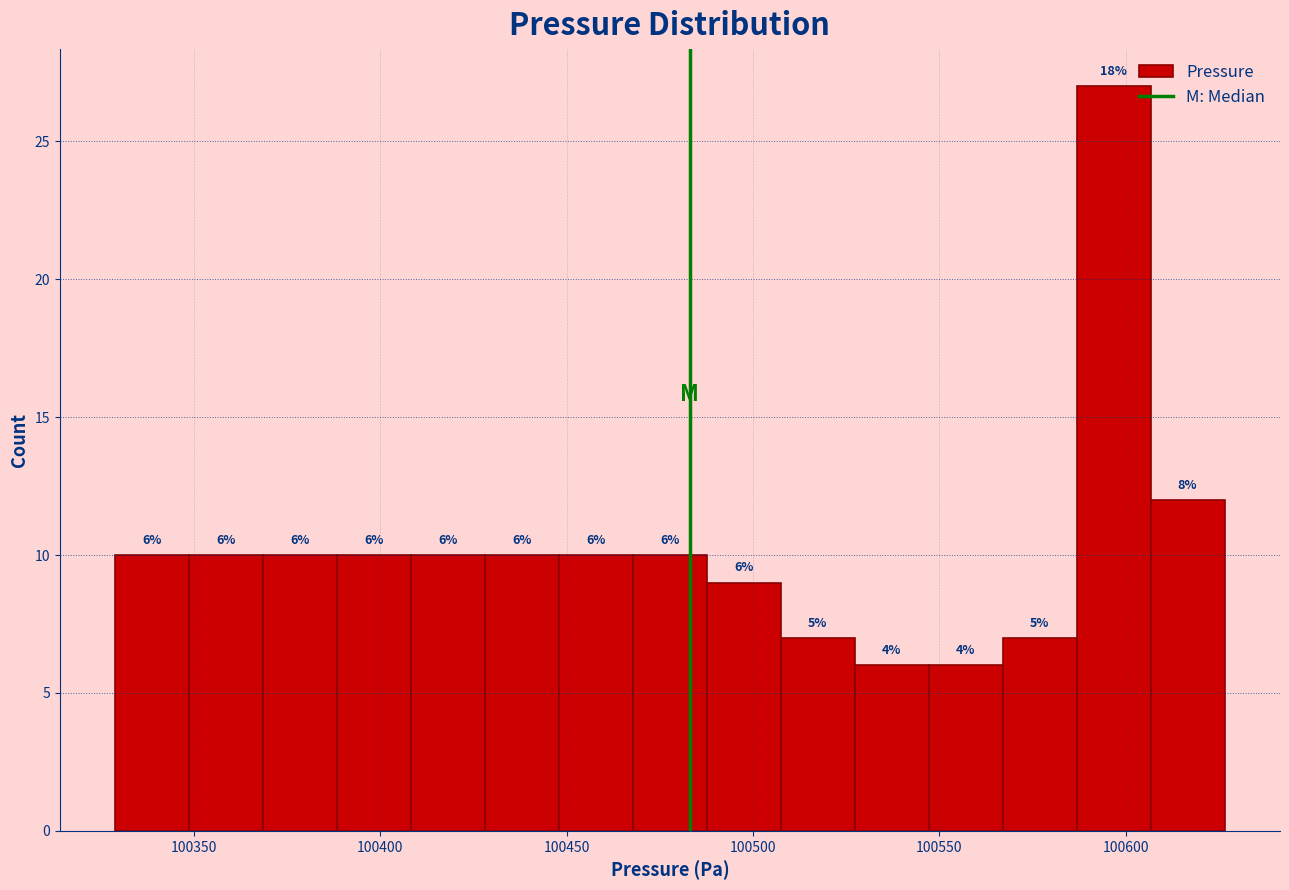

Read against the x-axis, roughly where is the centre of the tallest bar?

100595